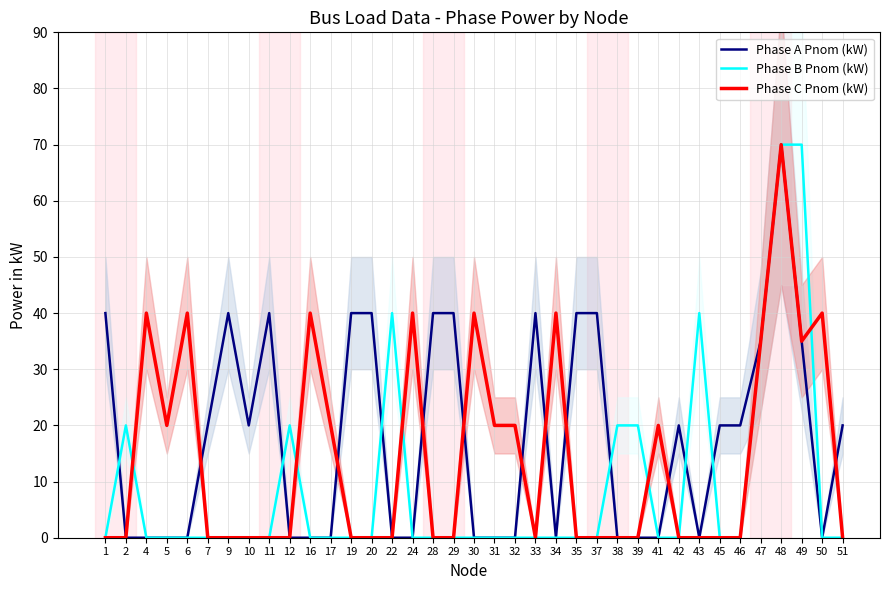

What is the value of the Phase A Pnom (kW) point at the 34th from the left?

70